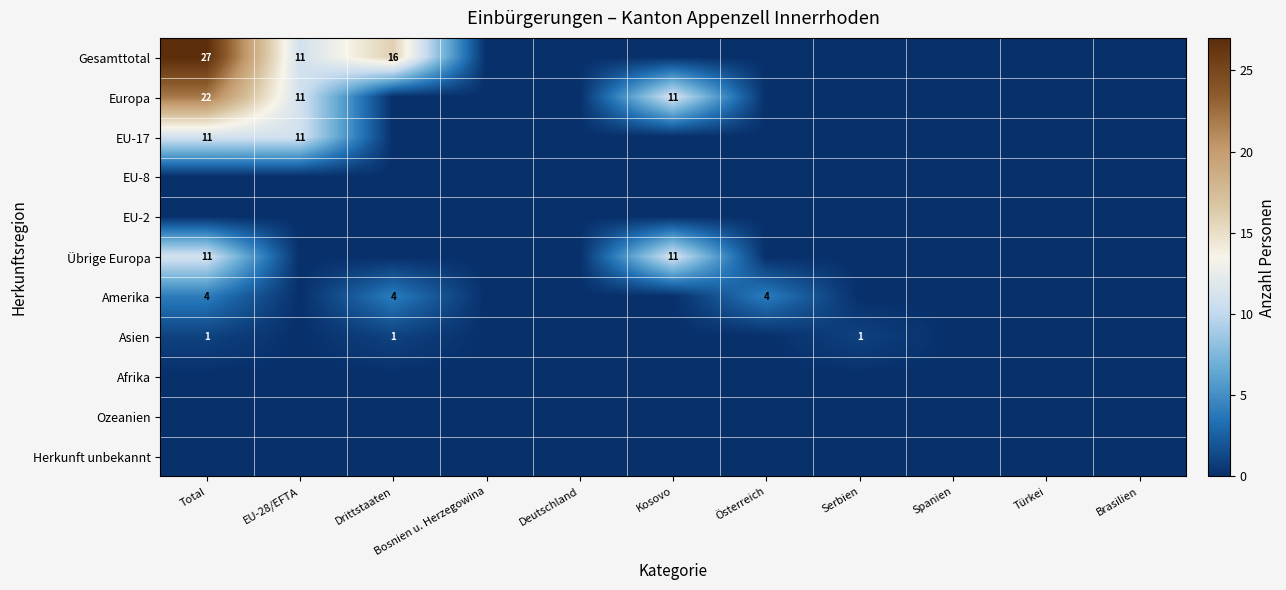

At which label is Europa closest to 11?

EU-28/EFTA